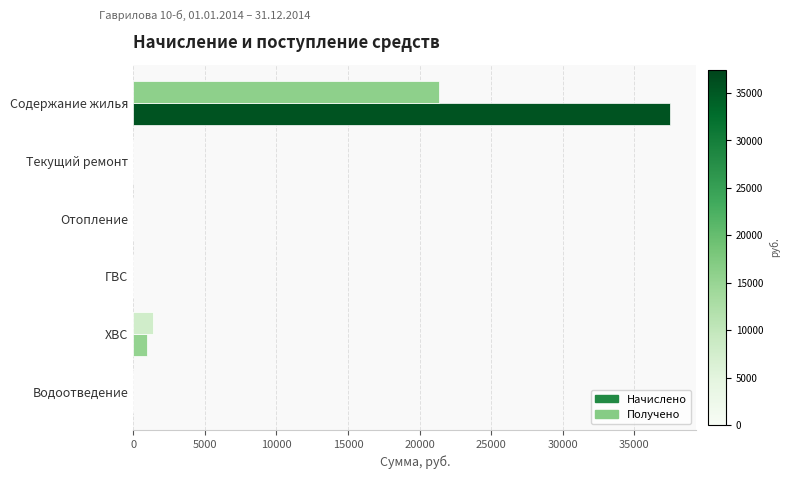

What are all the series names shown in the legend?

Начислено, Получено